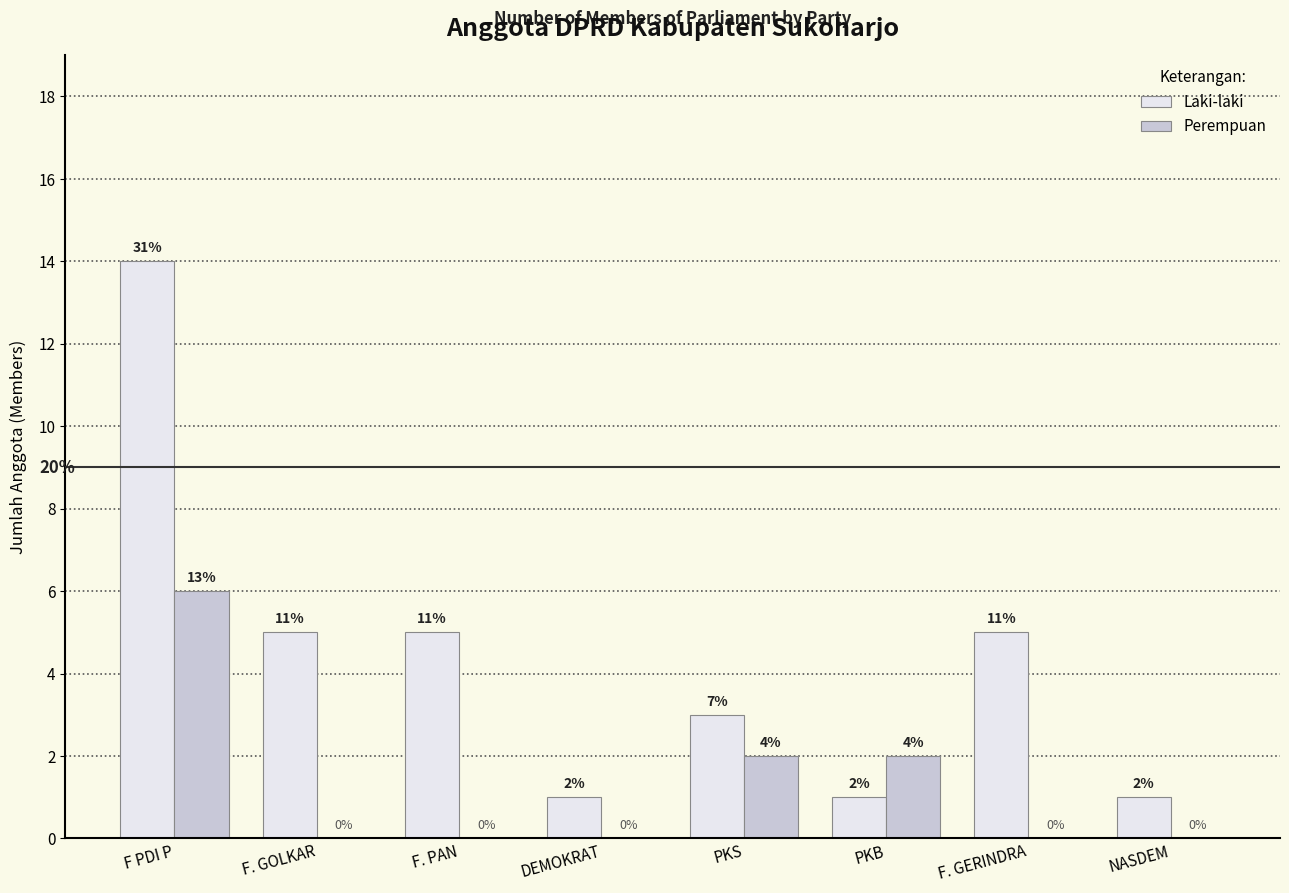

How many groups of bars are there?

8